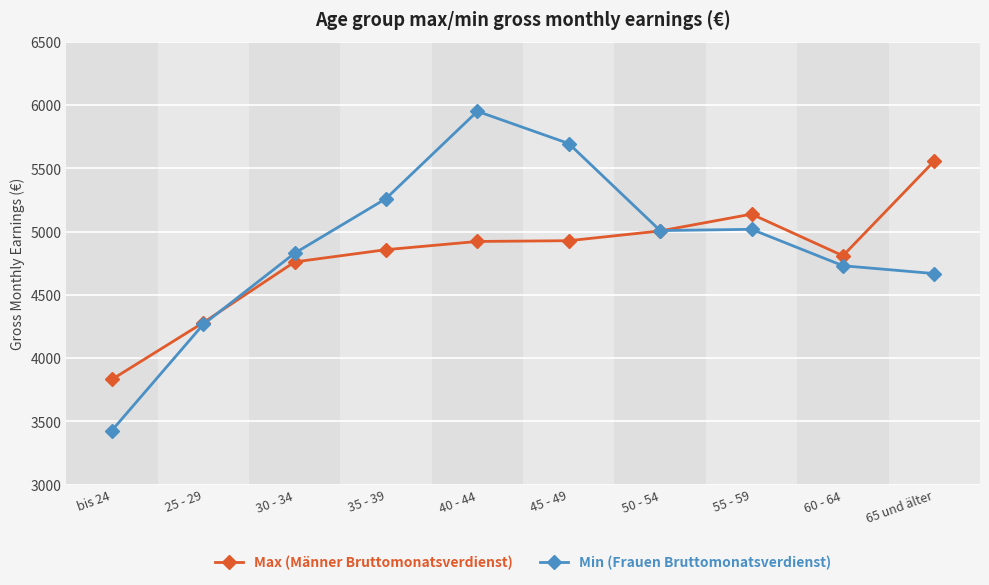

What position from the right is 30 - 34?

8